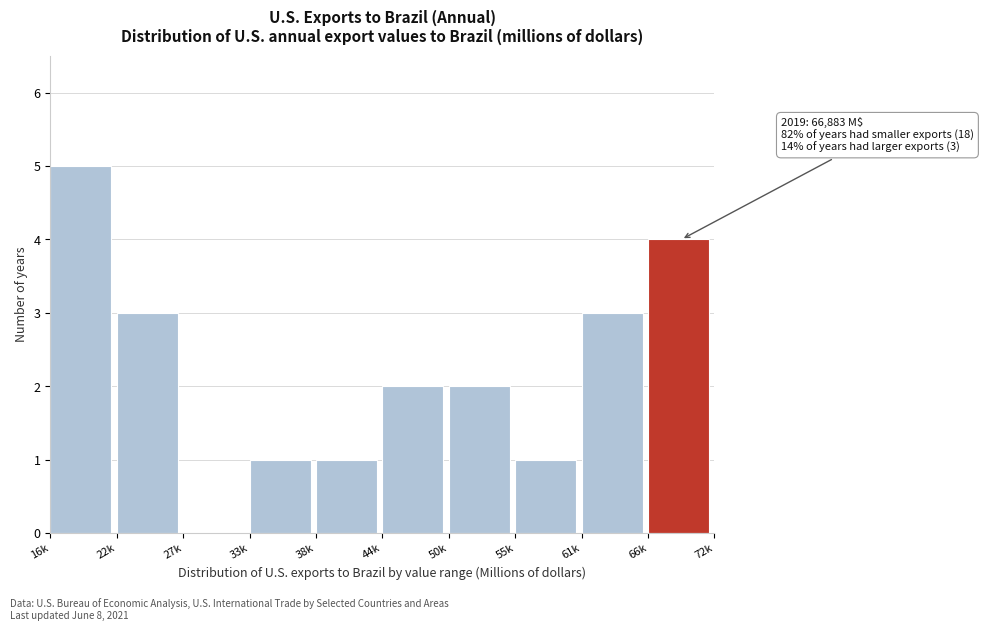

Reading left to right, transcribe all the data shown in this chart.

16k=5	22k=3	27k=0	33k=1	38k=1	44k=2	50k=2	55k=1	61k=3	66k=4